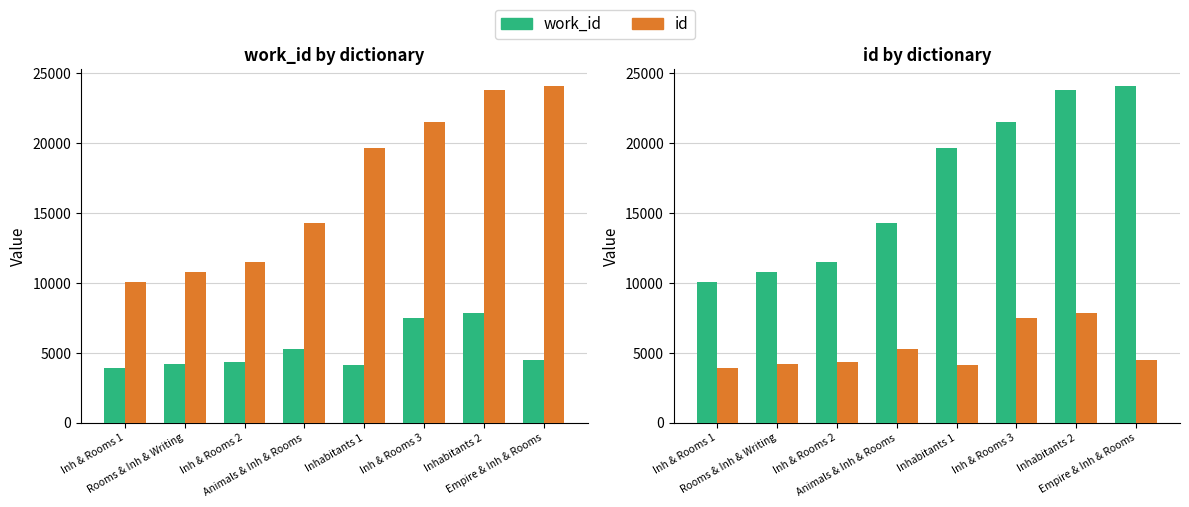

What is the spread (max minus min) of values at Inh & Rooms 3?

14015